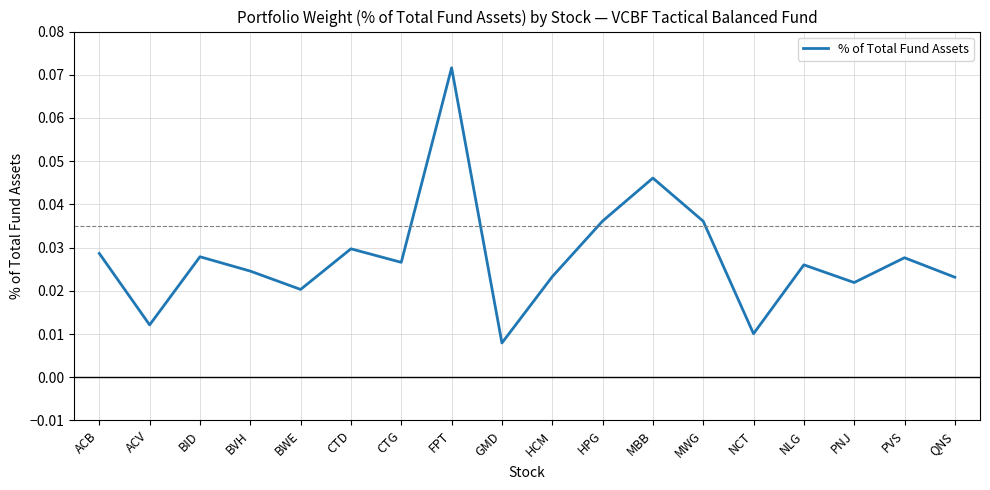

Where is the first local minimum?

ACV